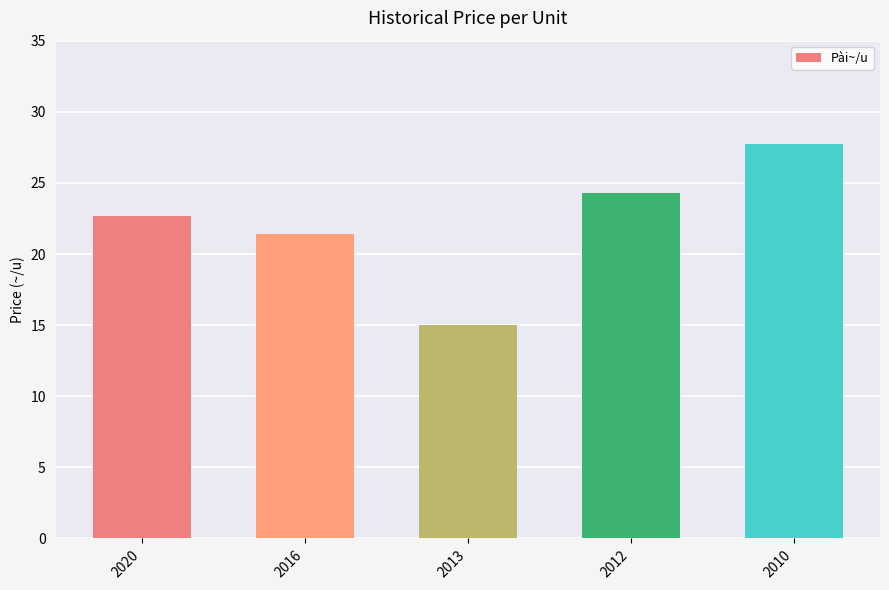

The chart shows a value of 16.9 at 2010. True or false?

False